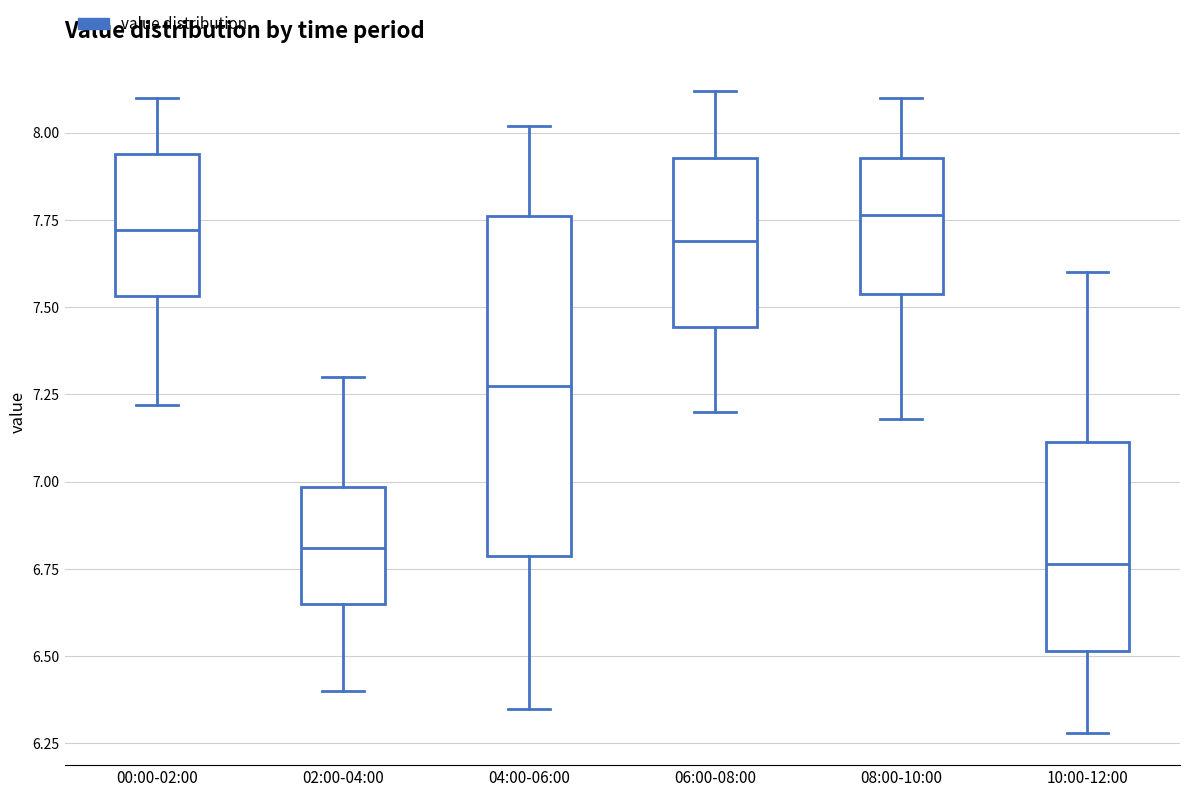

Which box is the tallest, from its lower edge to its upper edge?

04:00-06:00